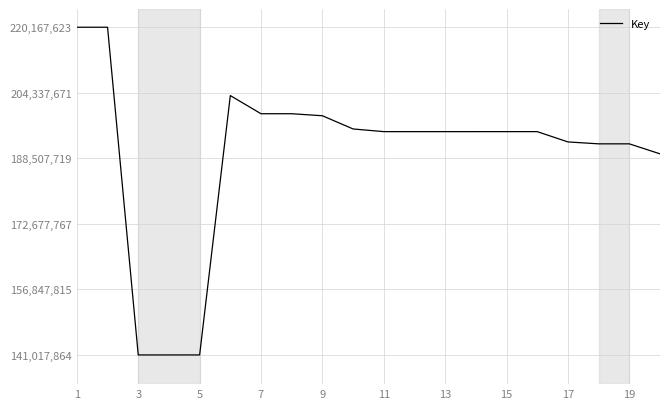

What is the difference between the maximum and minimum values?

79149759